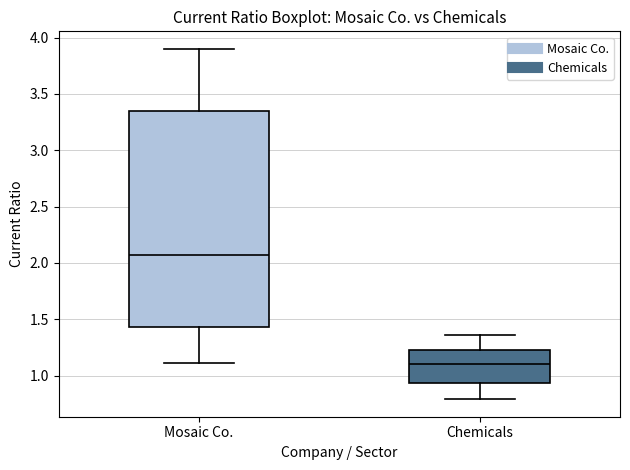

Where does the median line of the box for Chemicals sit on the y-axis? The values are not printed on the chart, so give them approximately, as read against the axis.

1.10